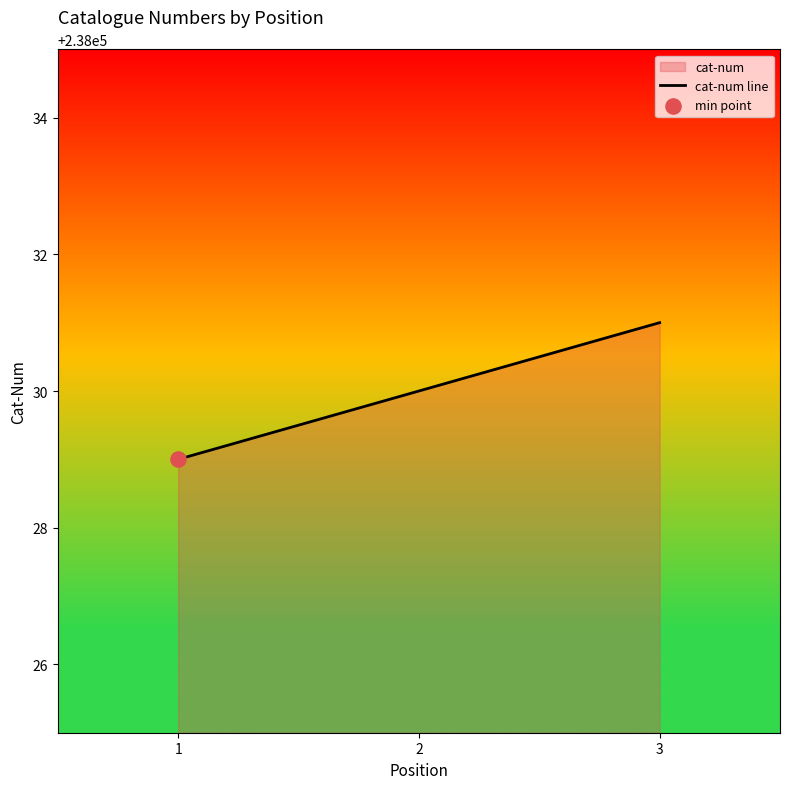

What is the change in value from 2 to 3?

+1